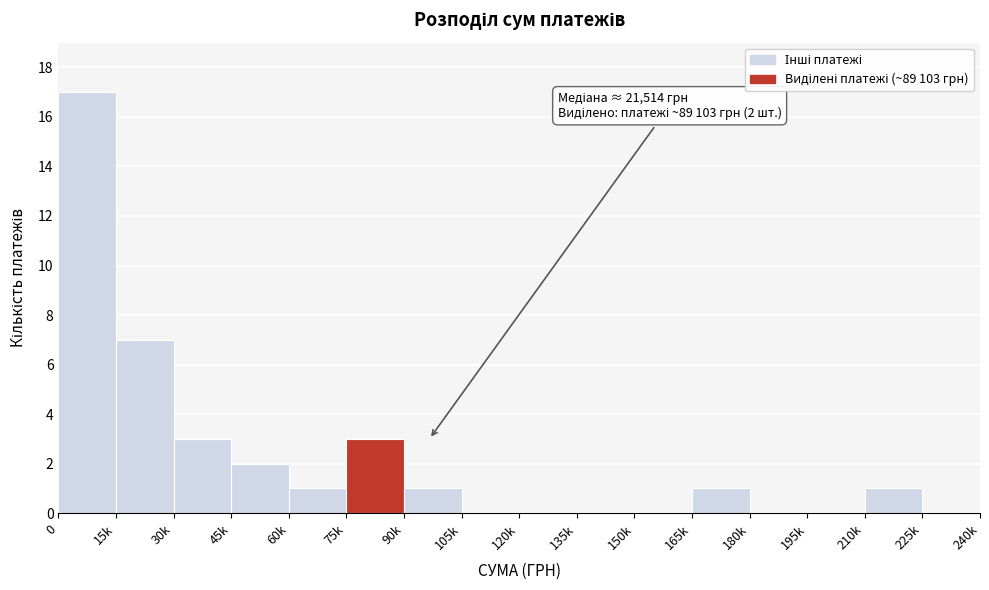

Reading left to right, list all the values displayed in this chart.

0=17	15k=7	30k=3	45k=2	60k=1	75k=3	90k=1	105k=0	120k=0	135k=0	150k=0	165k=1	180k=0	195k=0	210k=1	225k=0